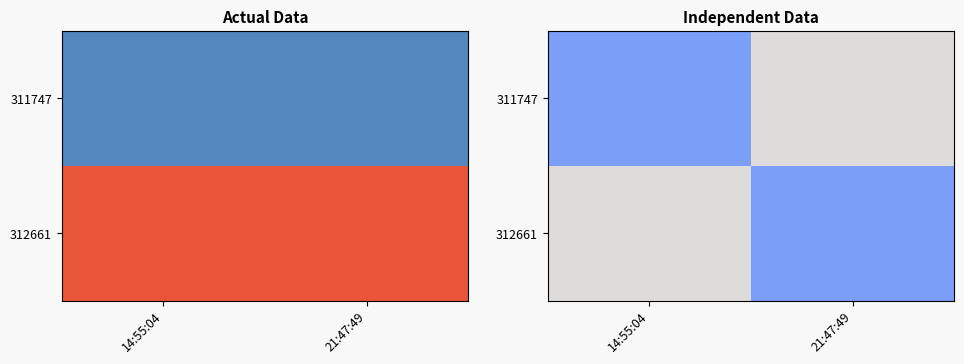

What is the total value across all series at 14:55:04?

84.3